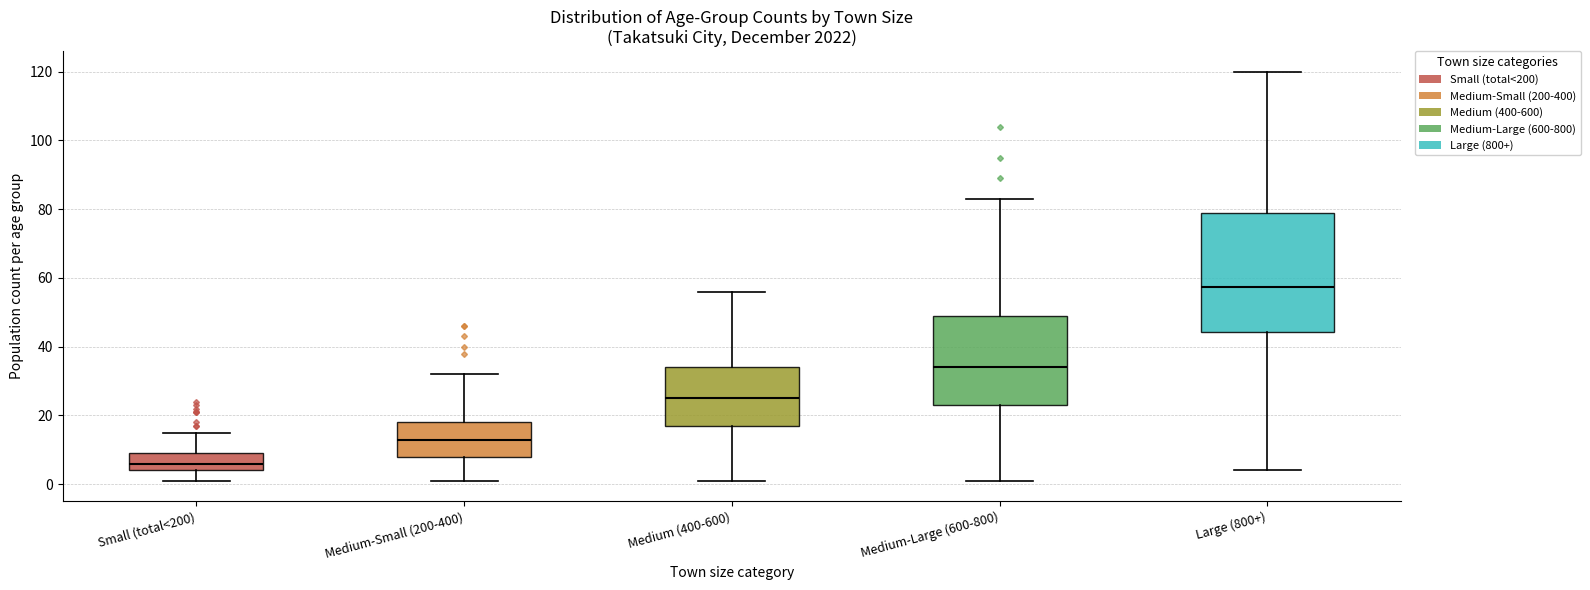

Which box has the highest median line?

Large (800+)